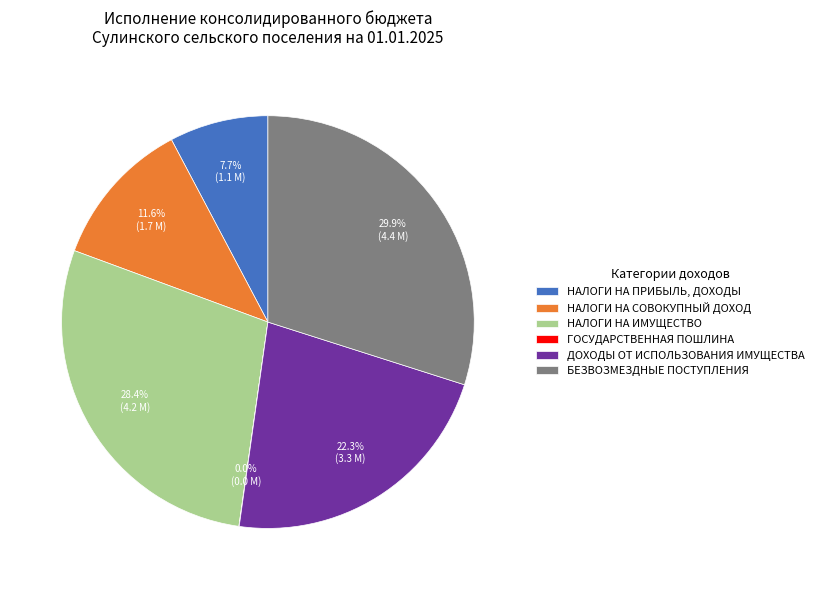

What is the ratio of the value at БЕЗВОЗМЕЗДНЫЕ ПОСТУПЛЕНИЯ to the value at НАЛОГИ НА ИМУЩЕСТВО?

1.1